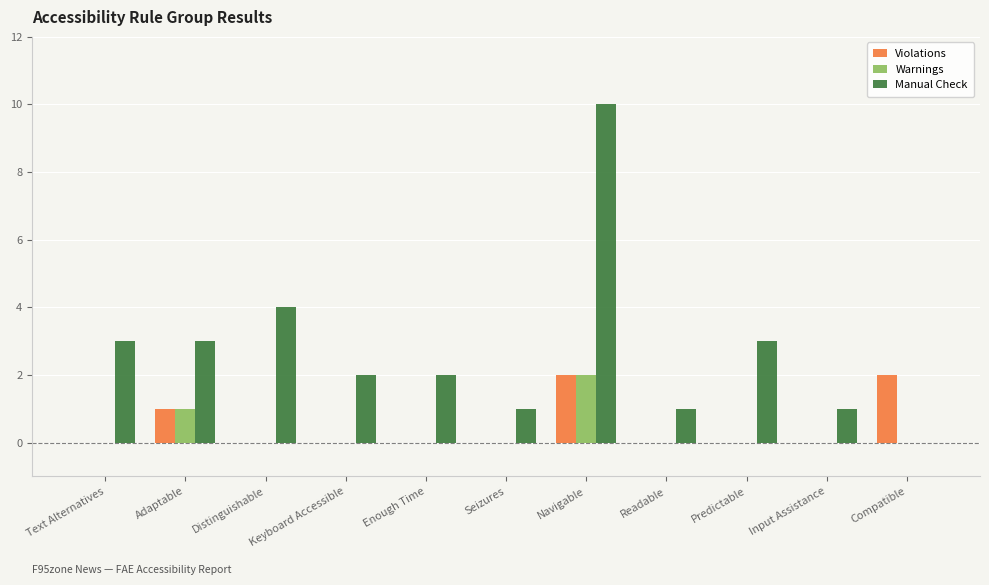

What is the sum of all Violations values?

5